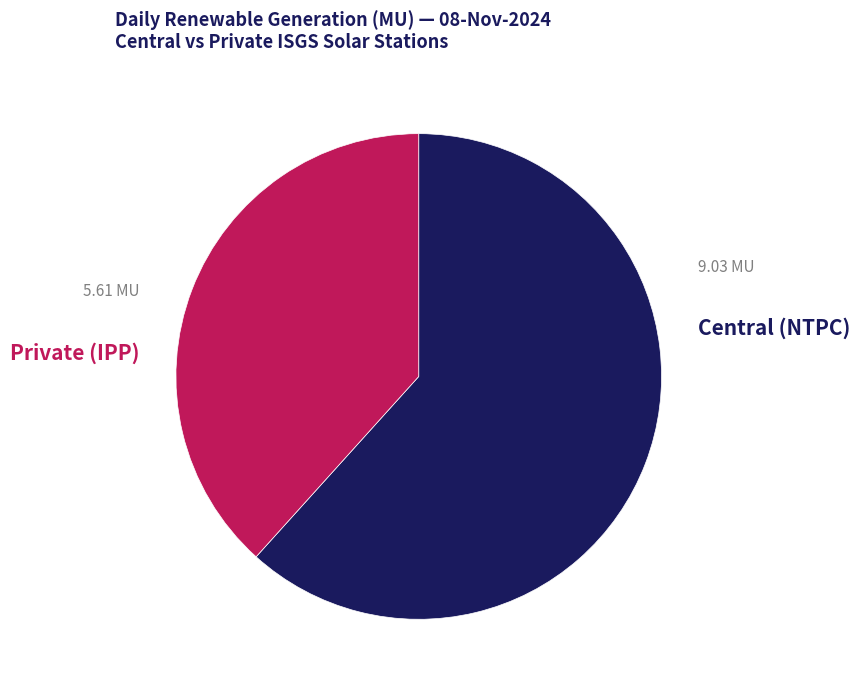

Which category accounts for the majority?

9.03 MU